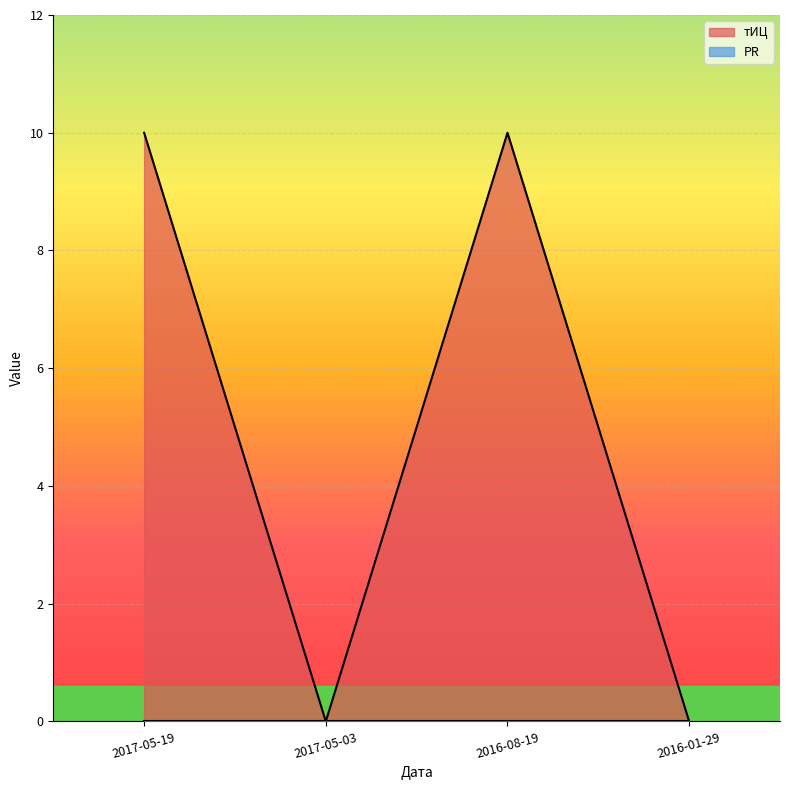

The chart shows a value of 0 at 2016-01-29. True or false?

True